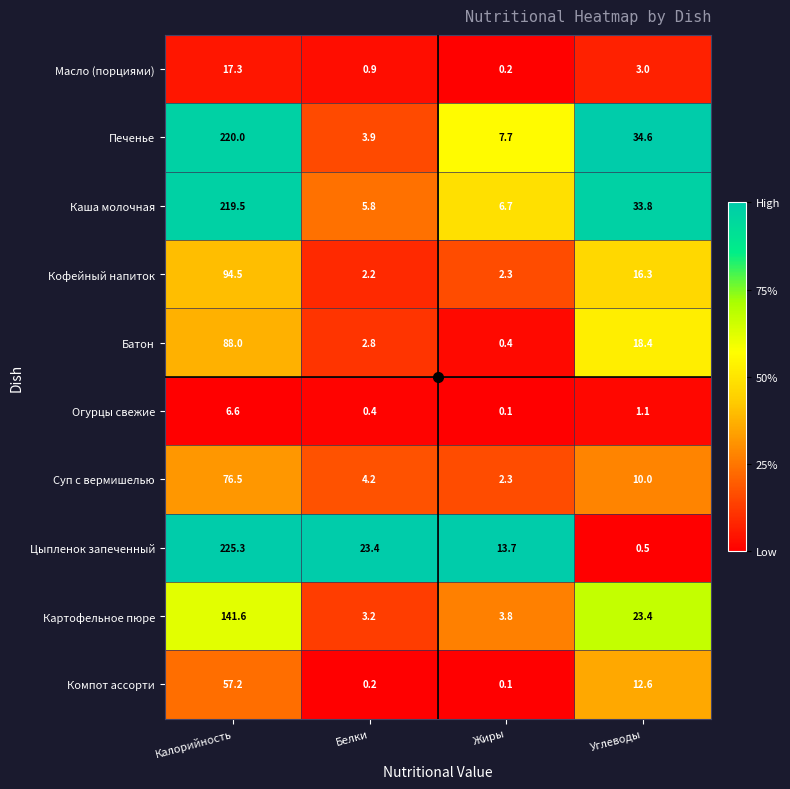

Which series has the largest total across all categories?

Печенье